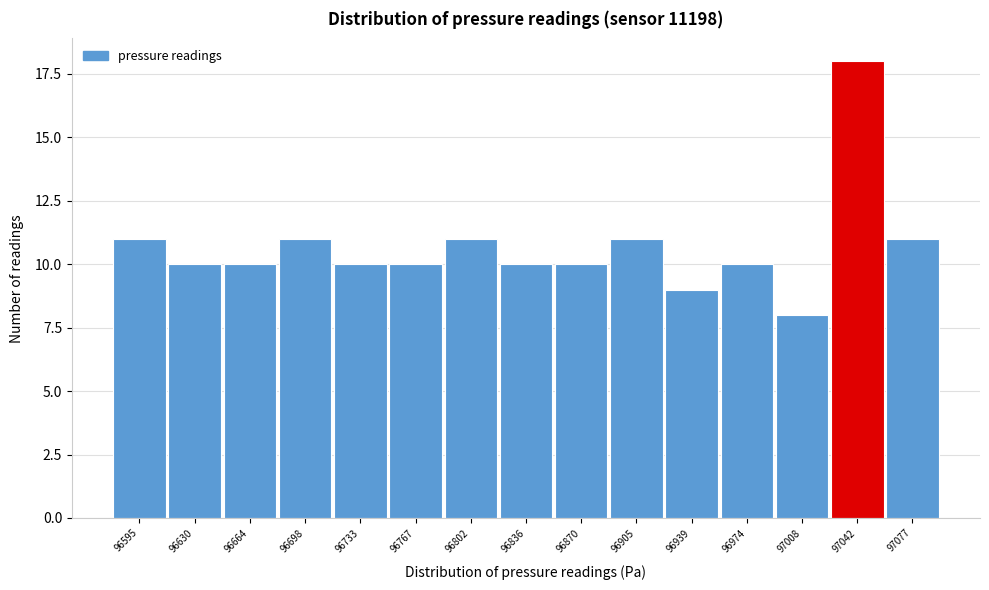

Reading right to left, what are all the values shown in this chart?

97077=11	97042=18	97008=8	96974=10	96939=9	96905=11	96870=10	96836=10	96802=11	96767=10	96733=10	96698=11	96664=10	96630=10	96595=11